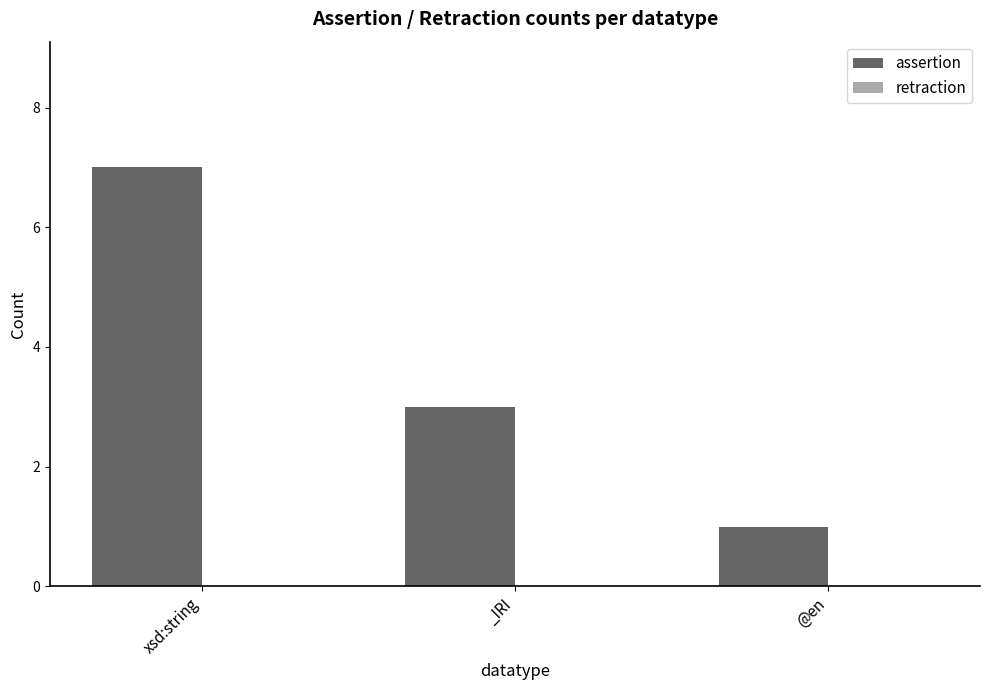

What is the label of the 2nd bar from the right?

_IRI